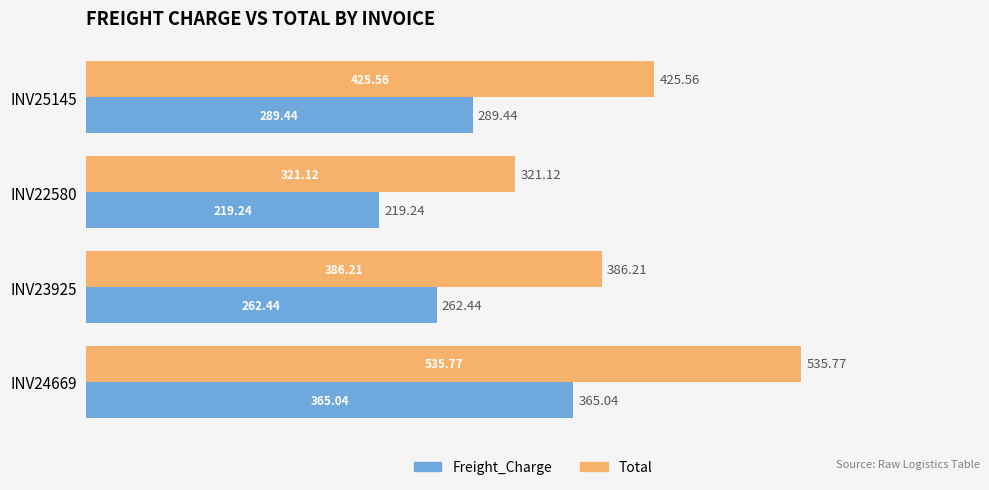

At how many categories does at least one series exceed 264?

4